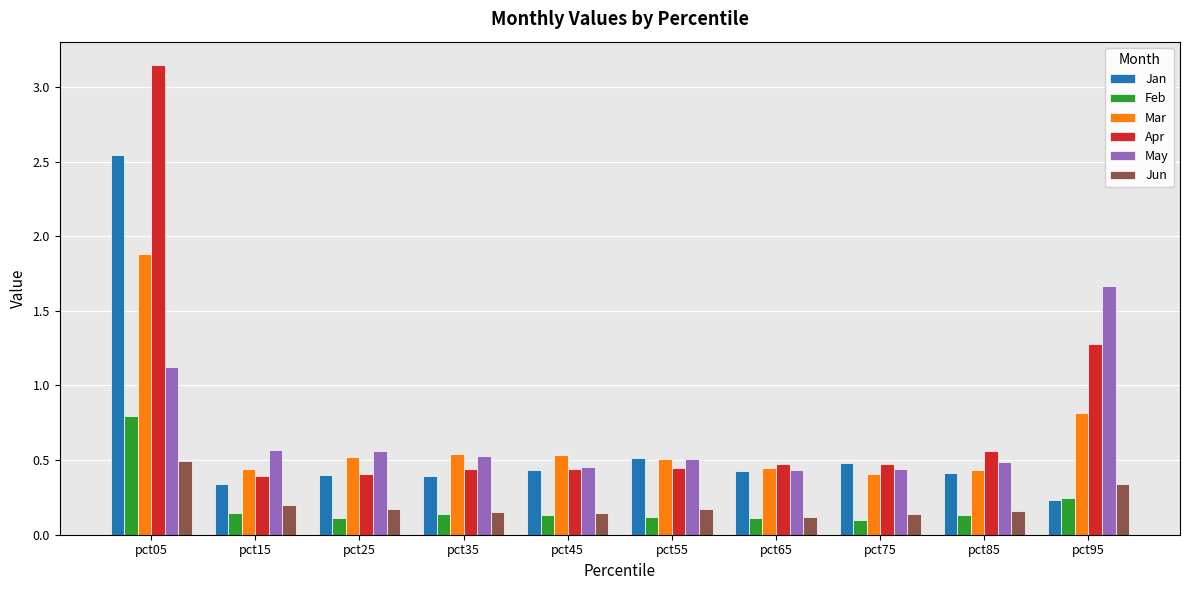

Where is Mar nearest to the value 1?

pct95